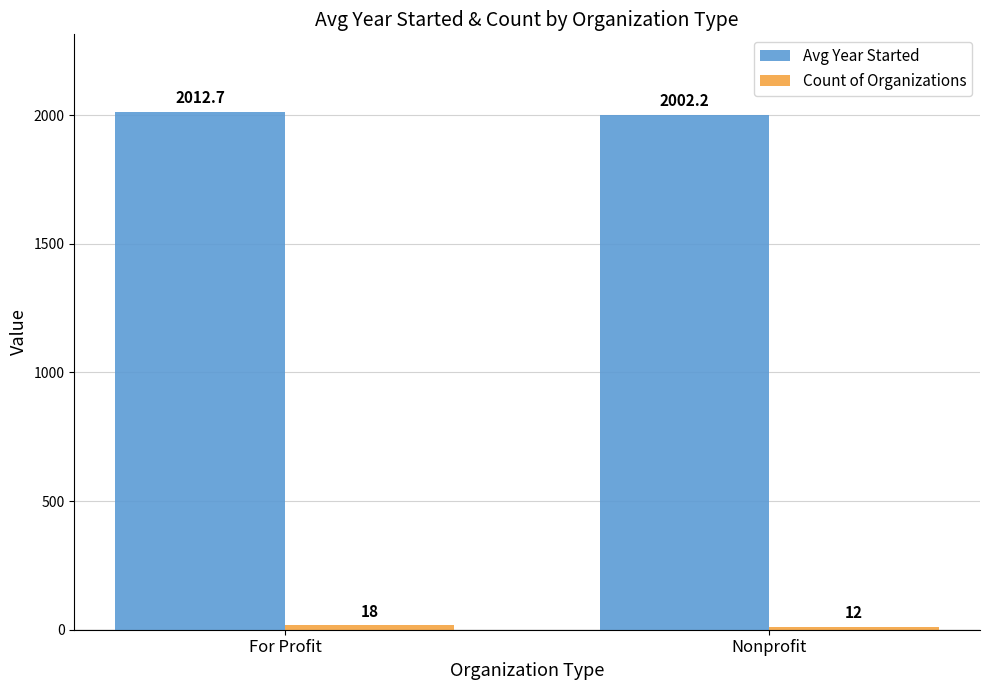

Count the number of categories in the chart.

2